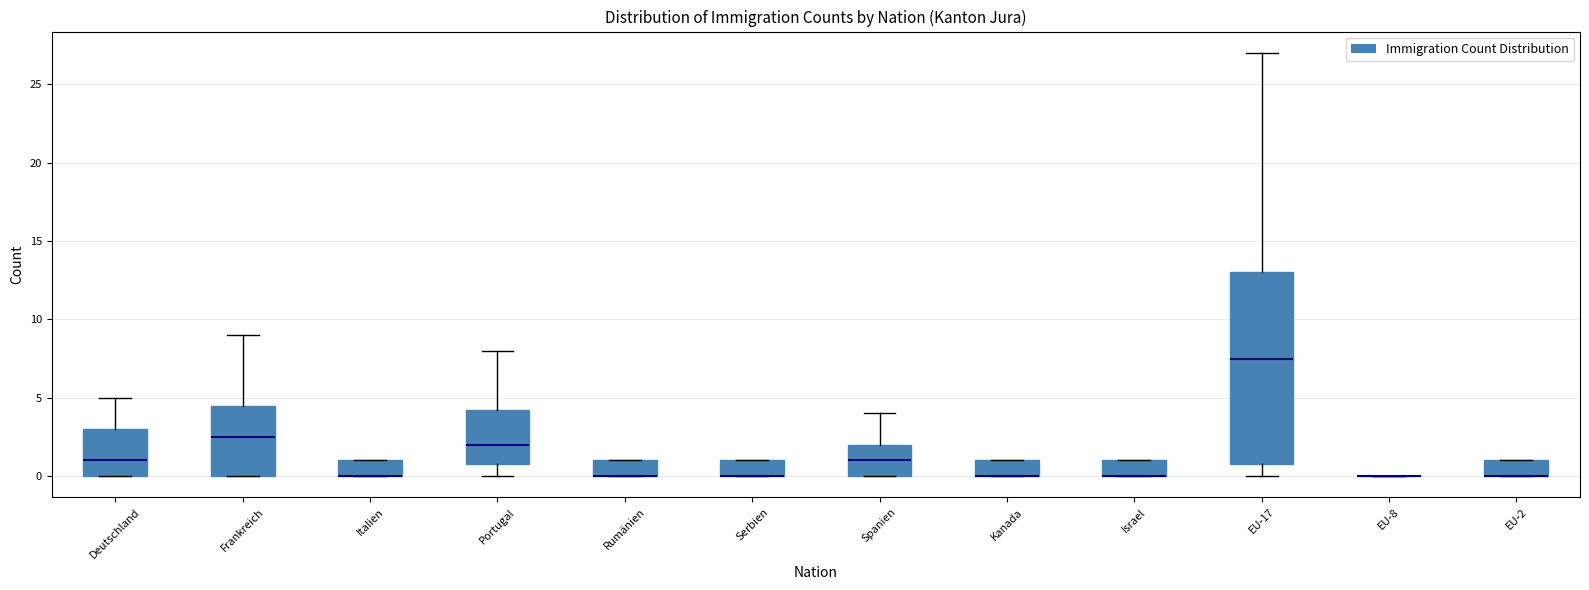

Which box is the tallest, from its lower edge to its upper edge?

EU-17